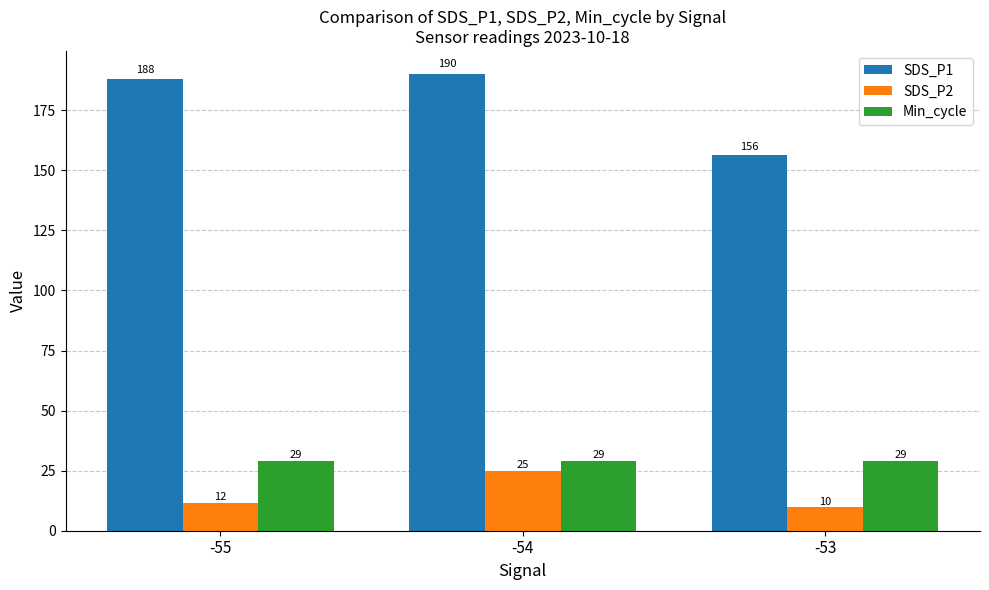

List the series in order of their peak value, lowest first.

SDS_P2, Min_cycle, SDS_P1